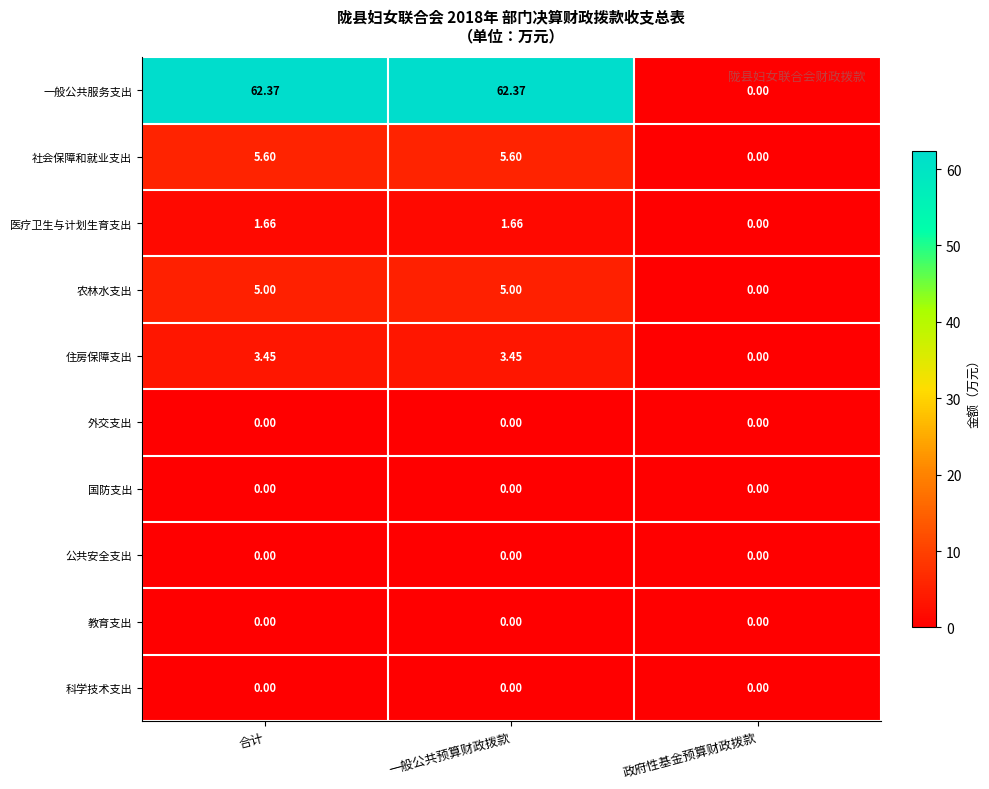

Is the value of 医疗卫生与计划生育支出 at 一般公共预算财政拨款 greater than the value of 科学技术支出 at 合计?

Yes